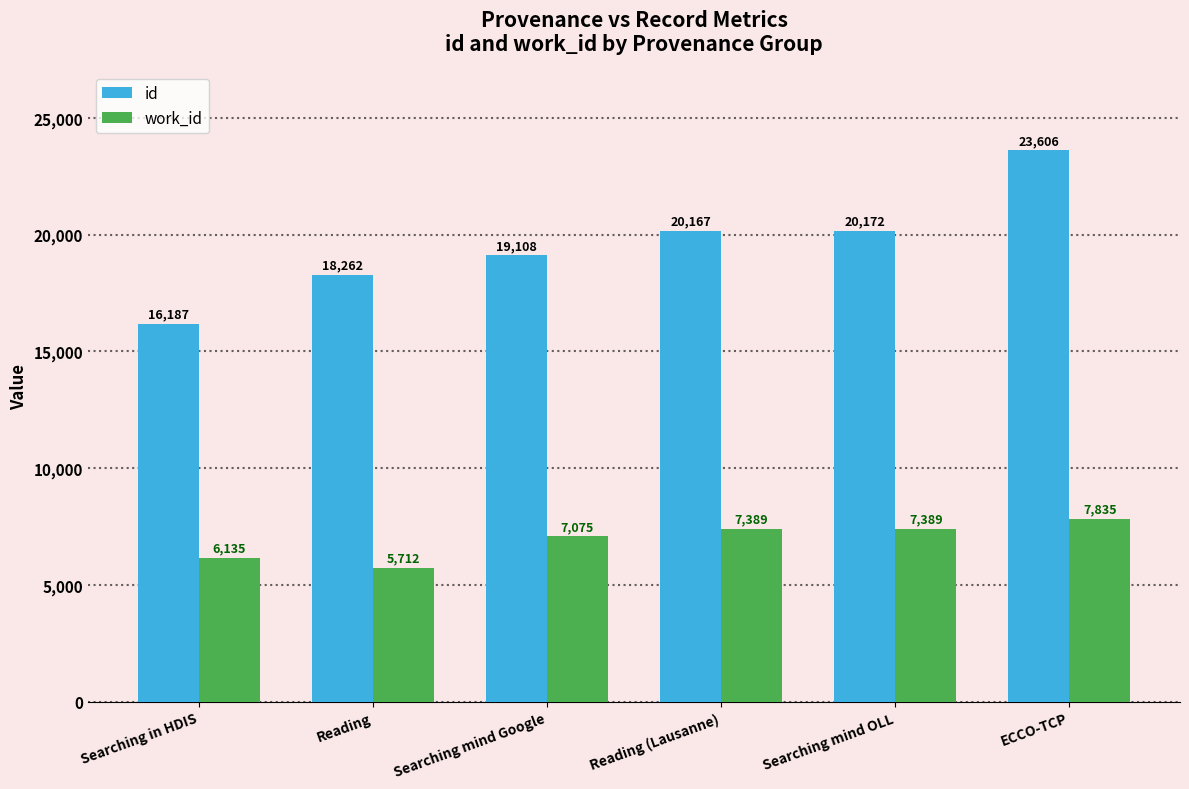

What is the difference between the maximum and minimum values in the id series?

7419